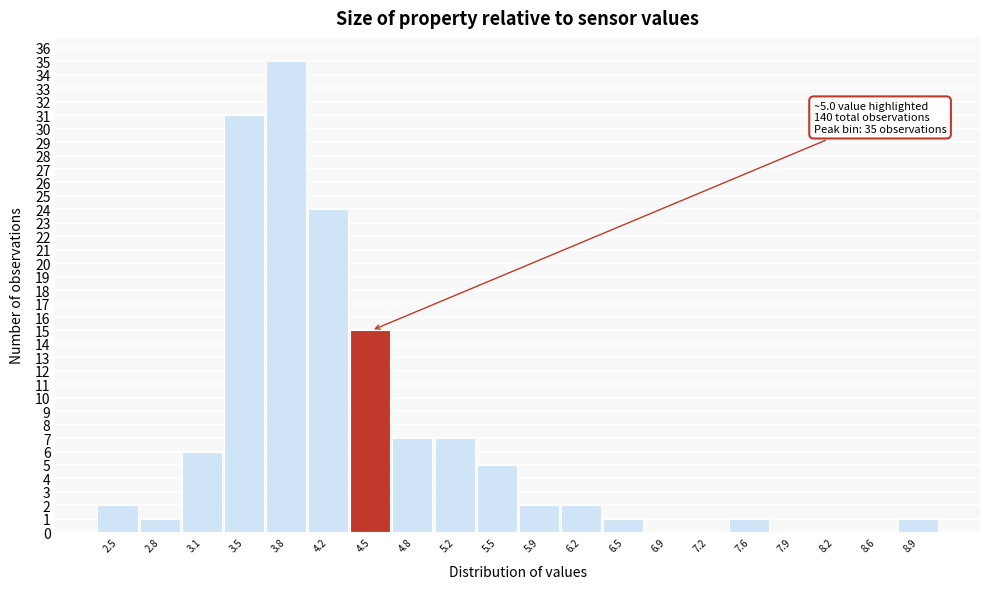

Which range on the x-axis has the tallest bar?

3.66 to 4.00